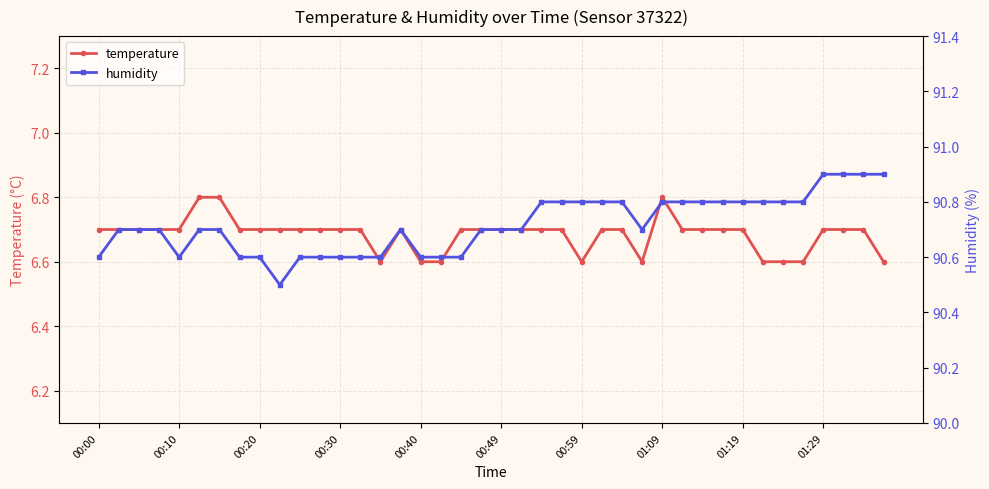

At which category does temperature reach its first local peak?

15